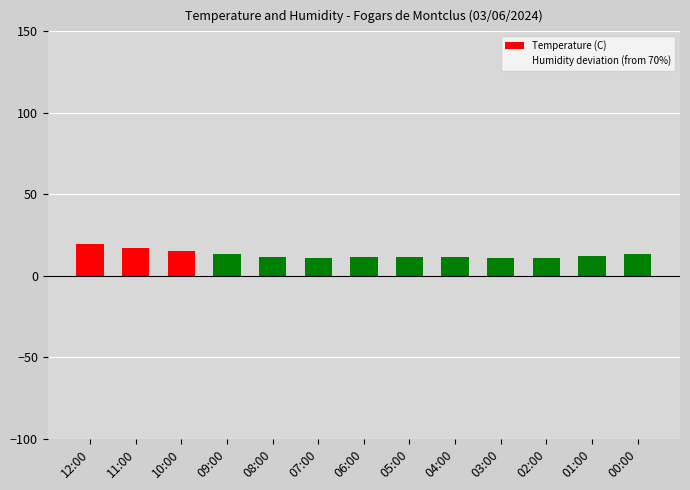

The chart shows a value of 30.2 at 11:00. True or false?

False